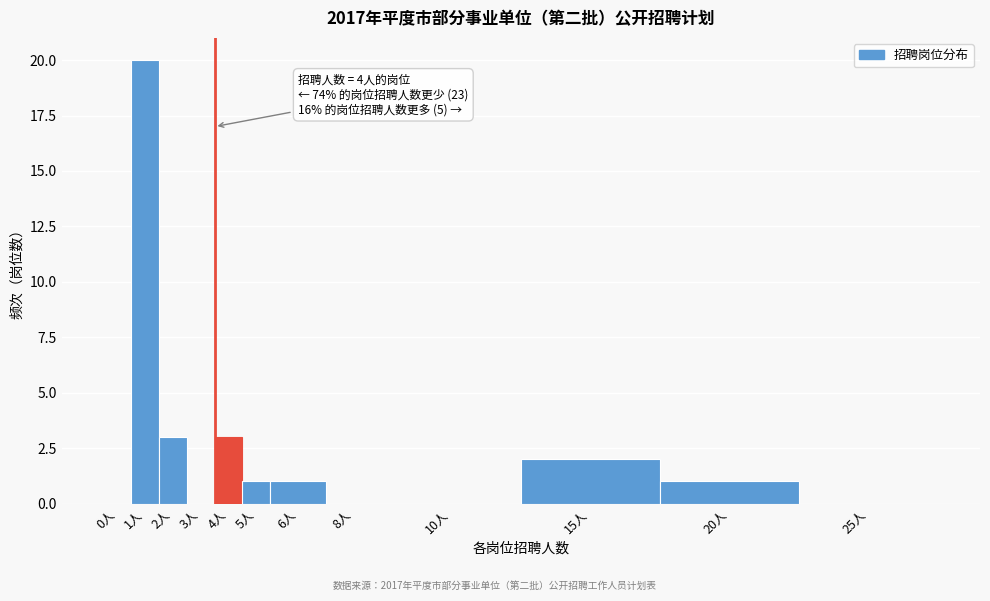

Reading left to right, transcribe all the data shown in this chart.

0人=0	1人=20	2人=3	3人=0	4人=3	5人=1	6人=1	8人=0	10人=0	15人=2	20人=1	25人=0